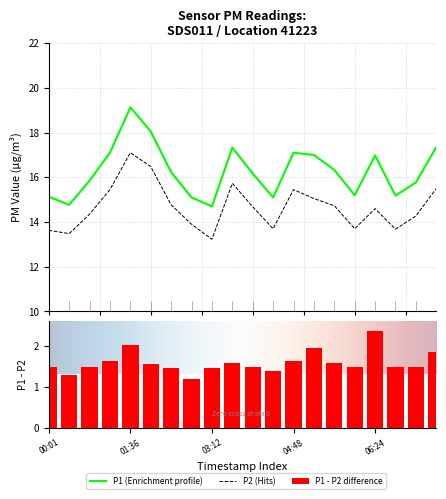

What is the value of the P2 bar at the 14th from the left?

15.1